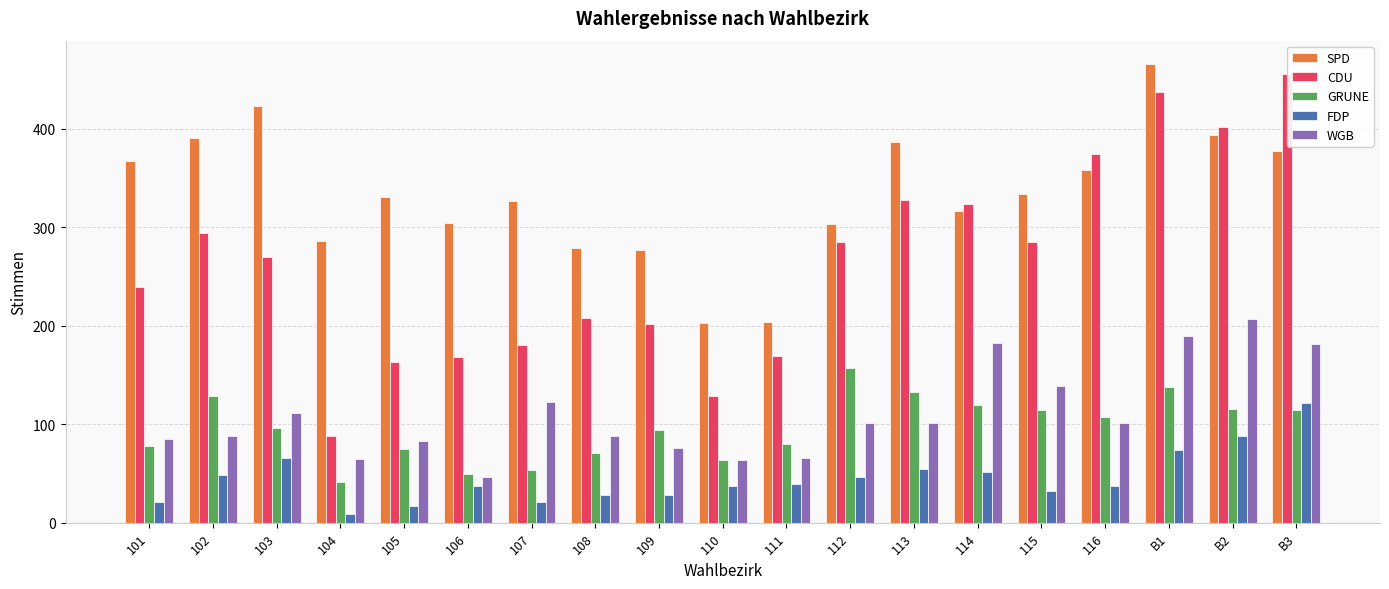

What is the average value of the CDU series?

263